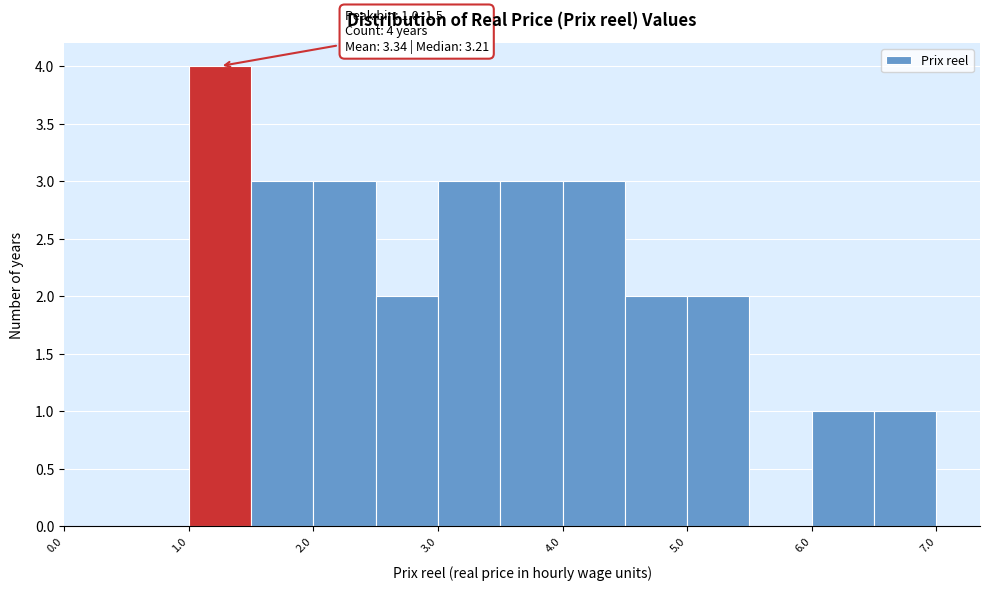

Over which range of the x-axis is the bar tallest?

1.0 to 1.5